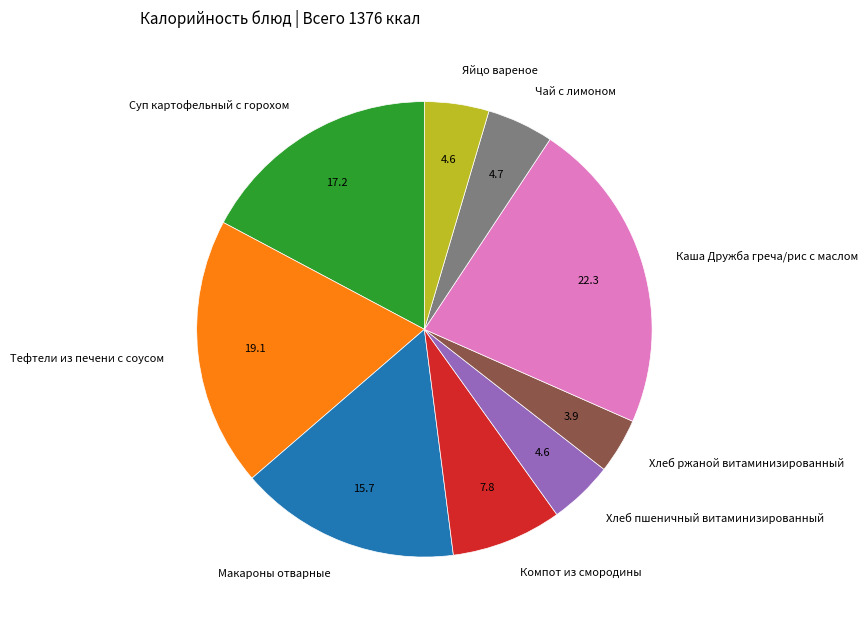

Is there any slice that represents more than half of the pie?

No